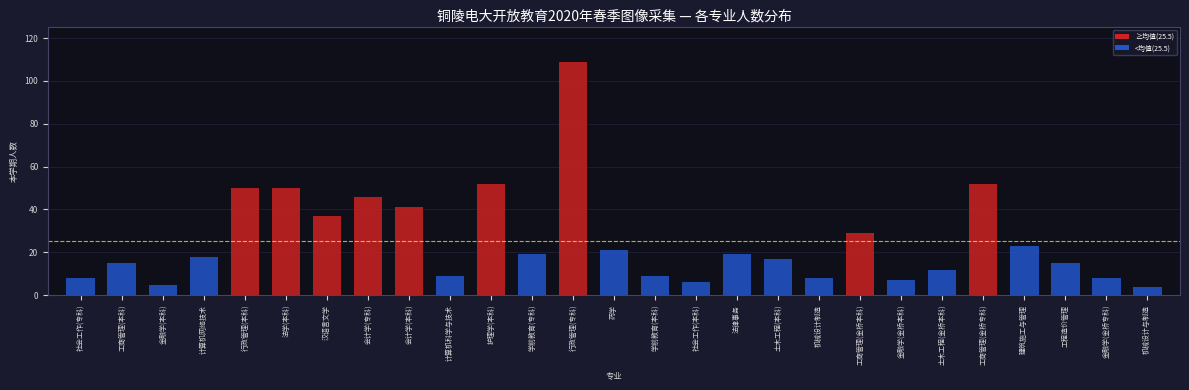

Reading right to left, transcribe all the data shown in this chart.

机械设计与制造=4	金融学(金桥专科)=8	工程造价管理=15	建筑施工与管理=23	工商管理(金桥专科)=52	土木工程(金桥本科)=12	金融学(金桥本科)=7	工商管理(金桥本科)=29	机械设计制造=8	土木工程(本科)=17	法律事务=19	社会工作(本科)=6	学前教育(本科)=9	药学=21	行政管理(专科)=109	学前教育(专科)=19	护理学(本科)=52	计算机科学与技术=9	会计学(本科)=41	会计学(专科)=46	汉语言文学=37	法学(本科)=50	行政管理(本科)=50	计算机网络技术=18	金融学(本科)=5	工商管理(本科)=15	社会工作(专科)=8